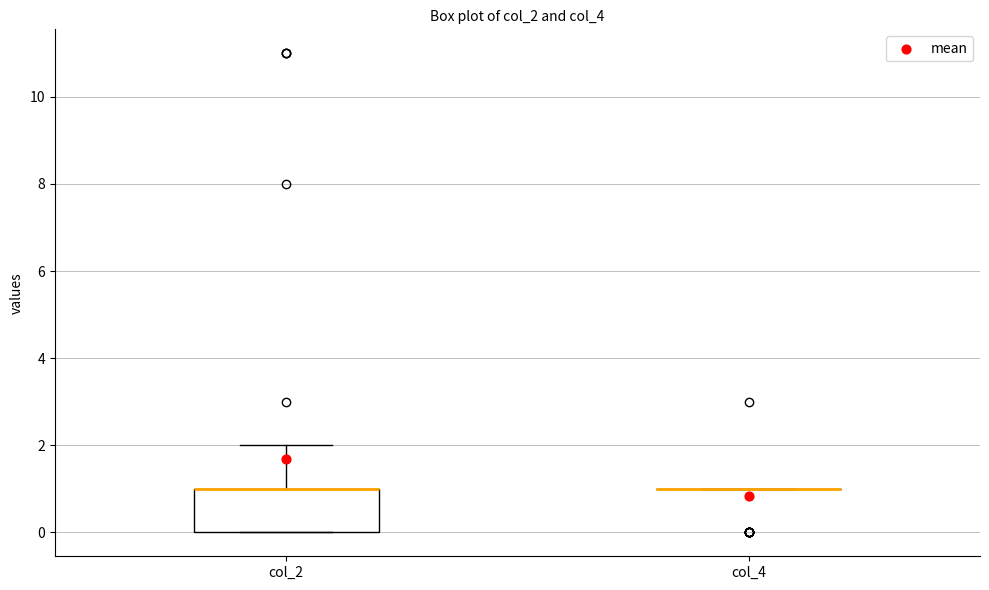

Reading left to right, read every box against the y-axis: the position of its median line, the range the box covers, and the ends of its whiskers. The values are not printed on the chart, so give them approximately, as read against the axis.

col_2: median 1 (drawn on the box's upper edge), box 0 to 1, whiskers 0 to 2
col_4: box collapsed to a line at 1, whiskers 1 to 1